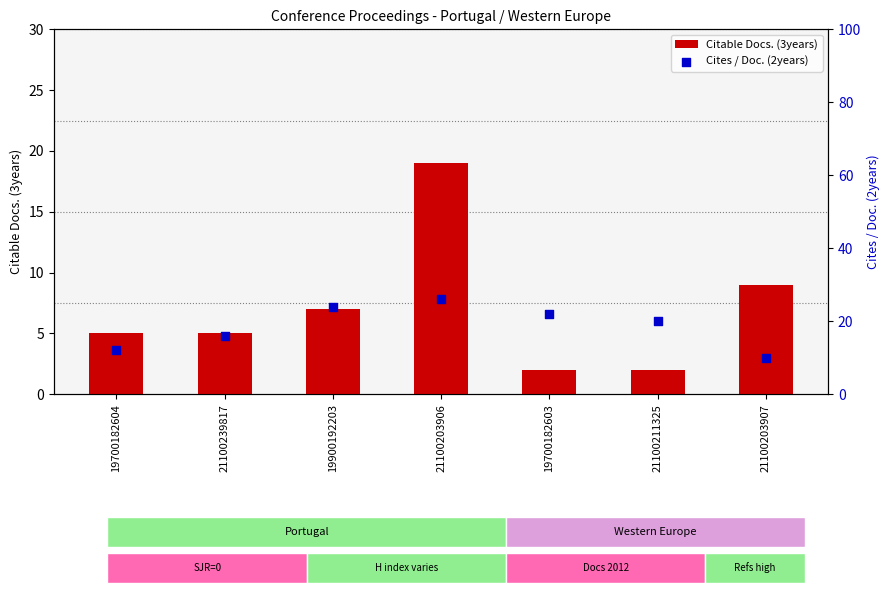

At how many categories does at least one series exceed 23?

2